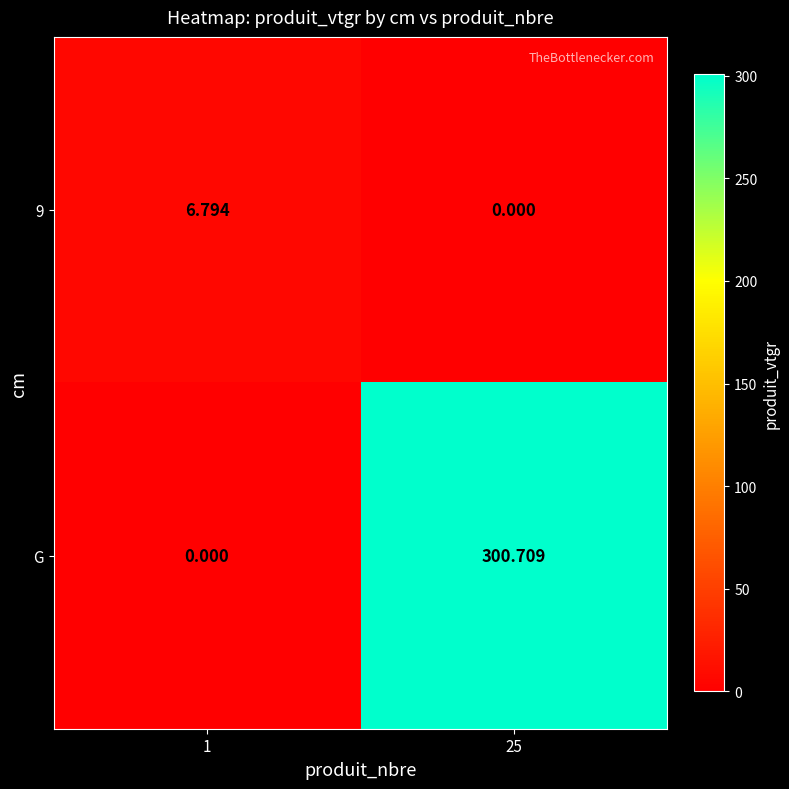

Which series has the widest spread of values?

G